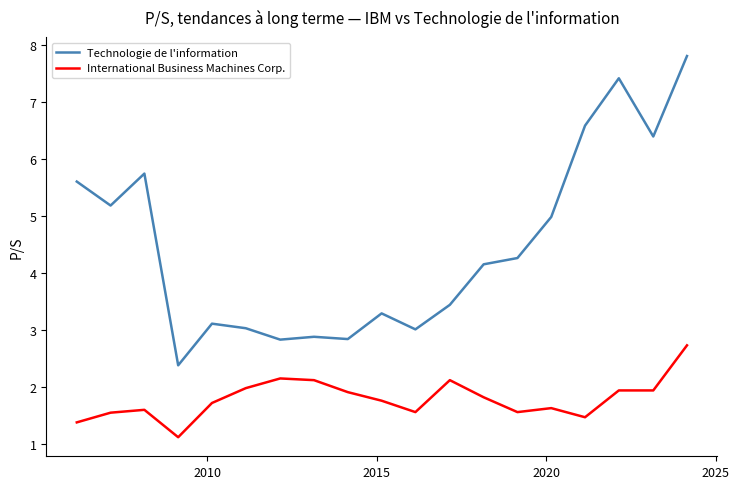

How many lines are shown in the chart?

2